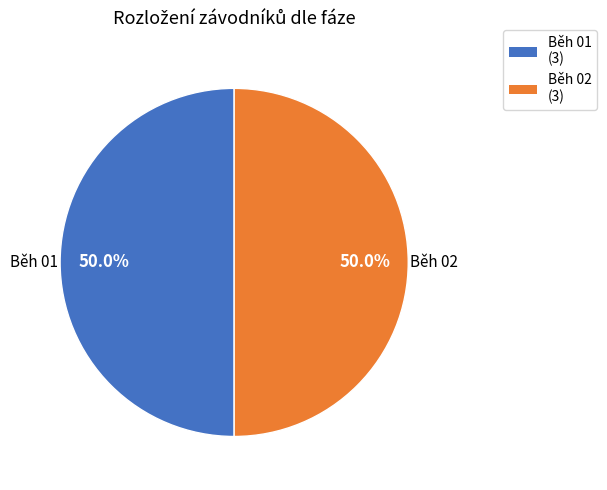

Count the number of slices in the pie.

2